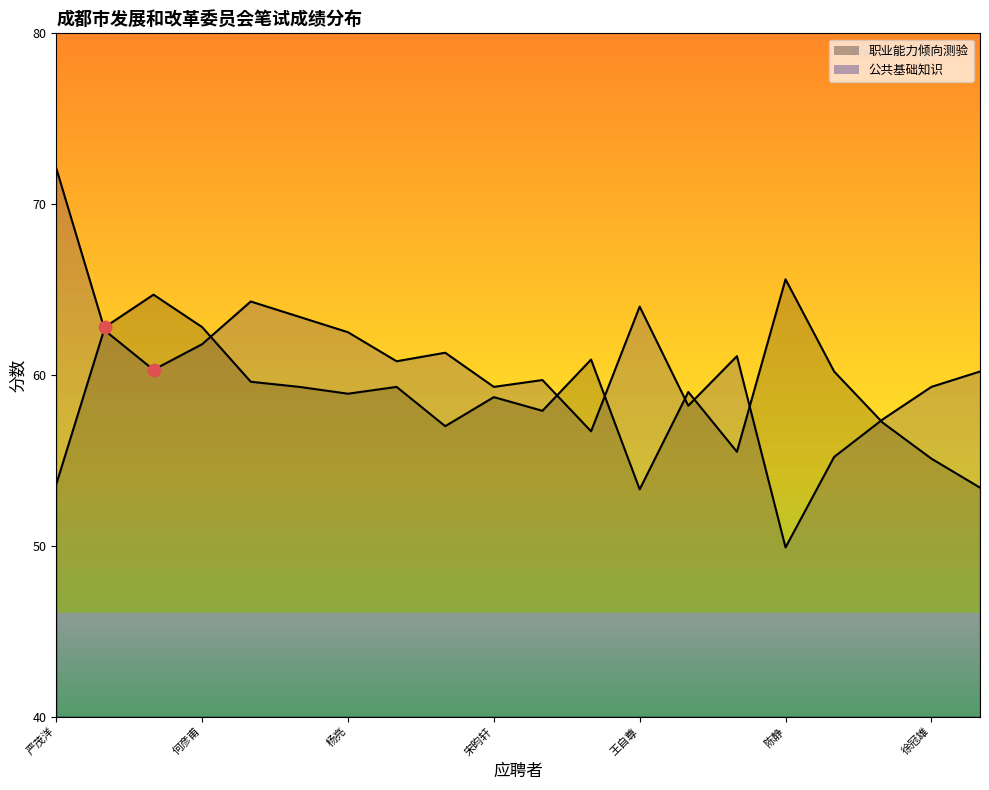

Which series contains the lowest Y value?

公共基础知识